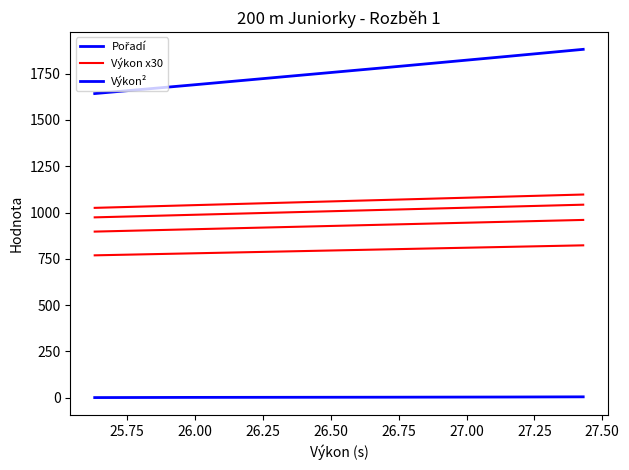

True or false: Výkon x30 has a value of 391.3 at 25.50.

False